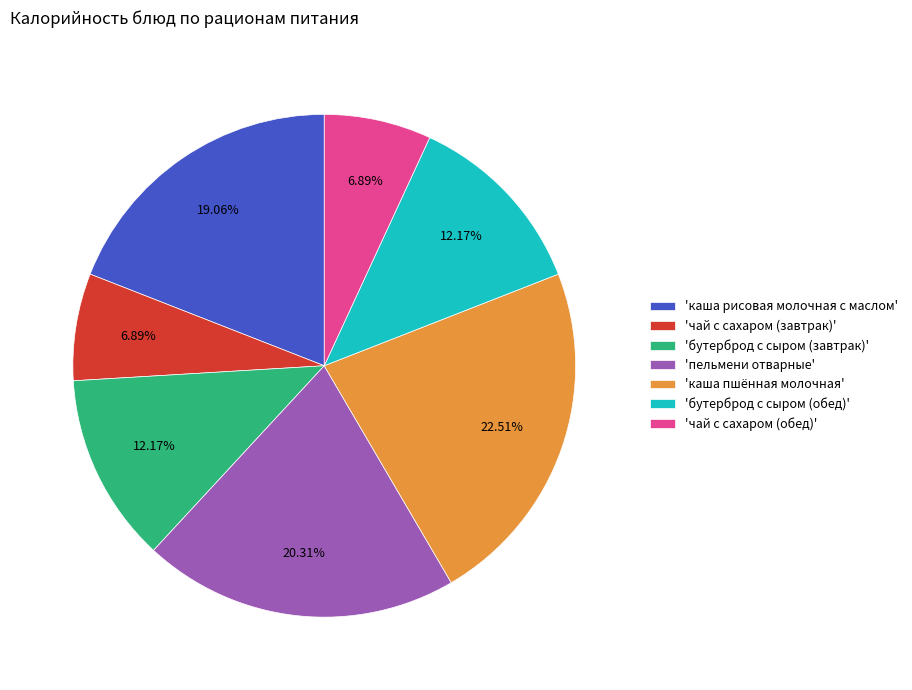

Which category has the biggest portion of the pie?

'каша пшённая молочная'